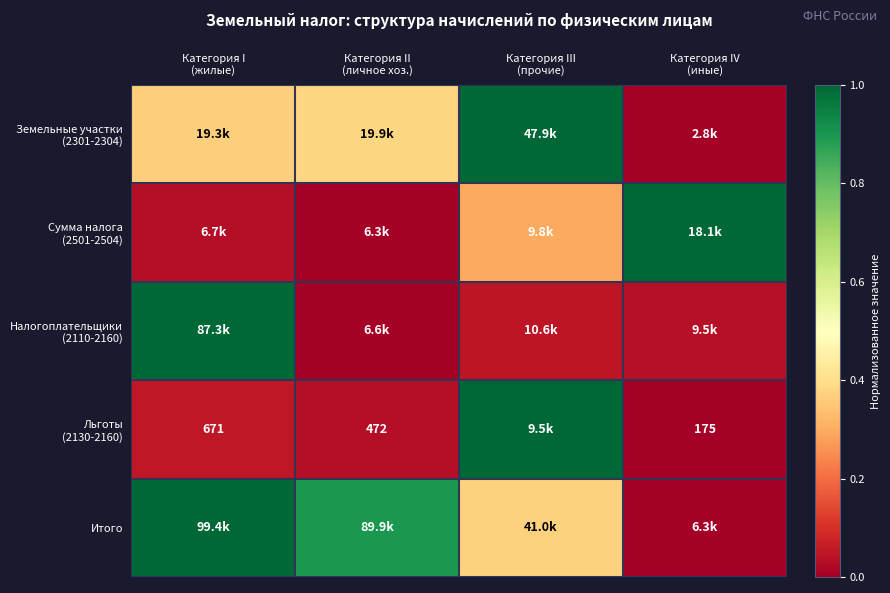

At how many categories does at least one series exceed 0?

4